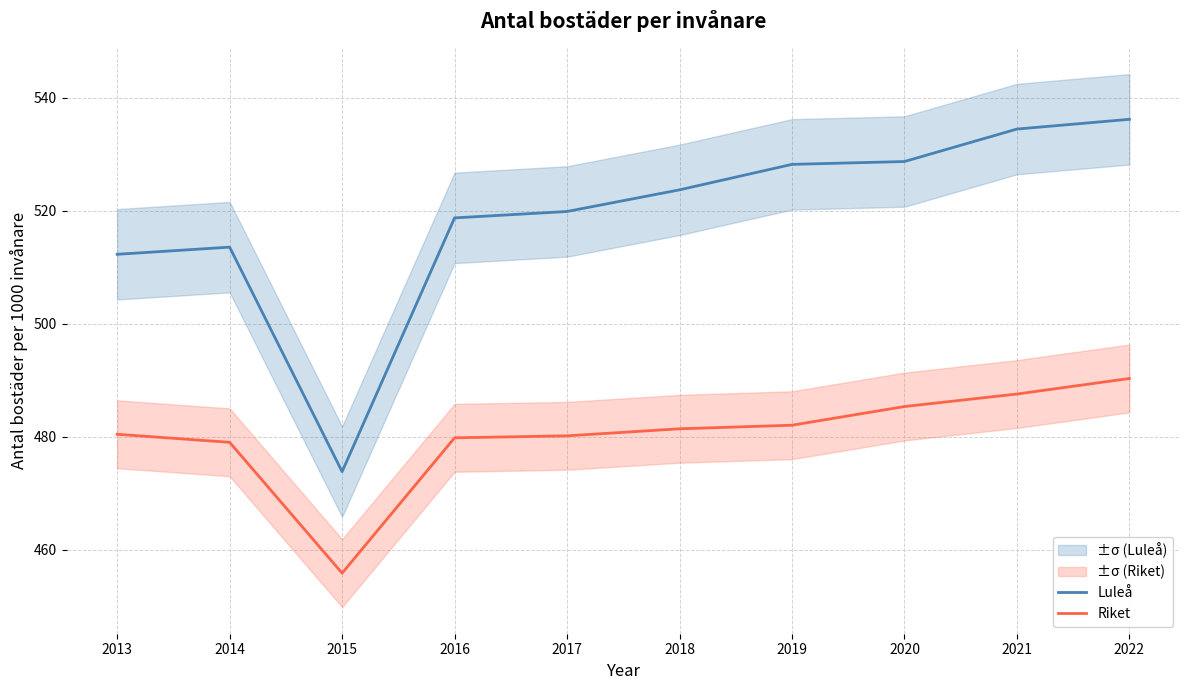

What are all the series names shown in the legend?

Luleå, Riket